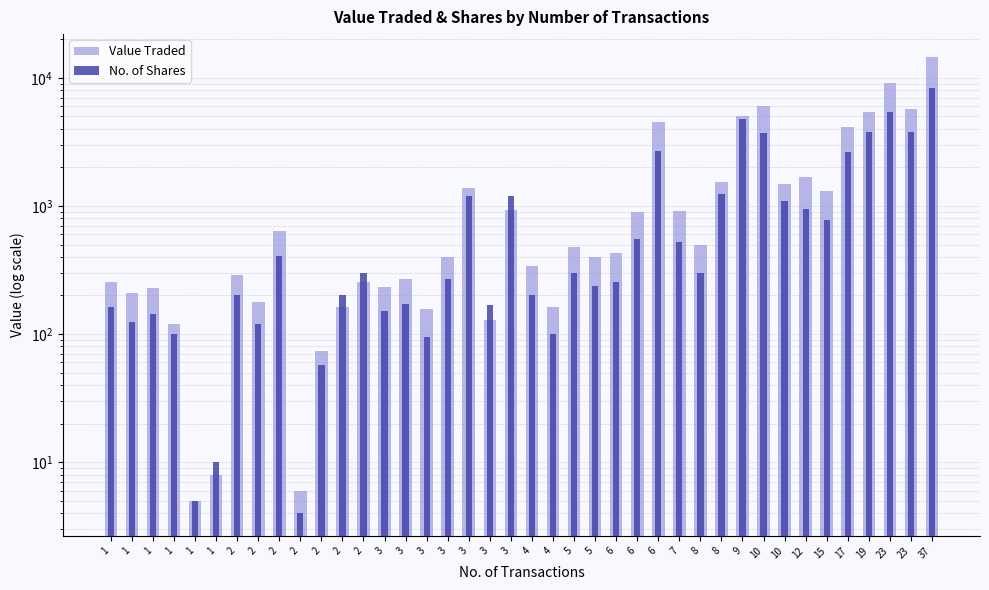

Reading left to right, list all the values displayed in this chart.

Value Traded: 254	211	230	119	5	8	290	179	640	6	74	162	256	235	267	158	400	1375	128	936	337	162	481	400	426	891	4518	918	499	1544	5055	5994	1496	1673	1316	4100	5396	9202	5753	14582
No. of Shares: 164	125	143	100	5	10	200	120	410	4	57	200	300	151	171	95	269	1206	170	1200	200	100	298	239	255	550	2700	525	300	1245	4794	3700	1100	940	774	2649	3800	5413	3784	8351